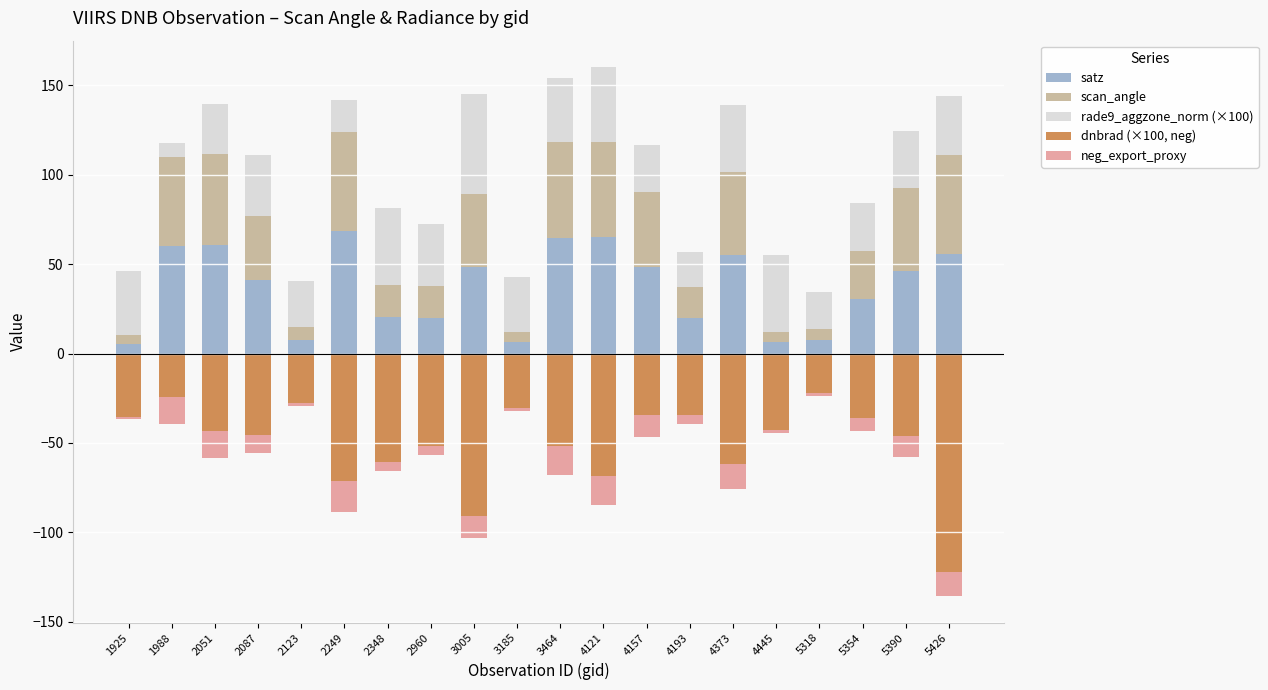

What is the sum of all satz values?

737.8